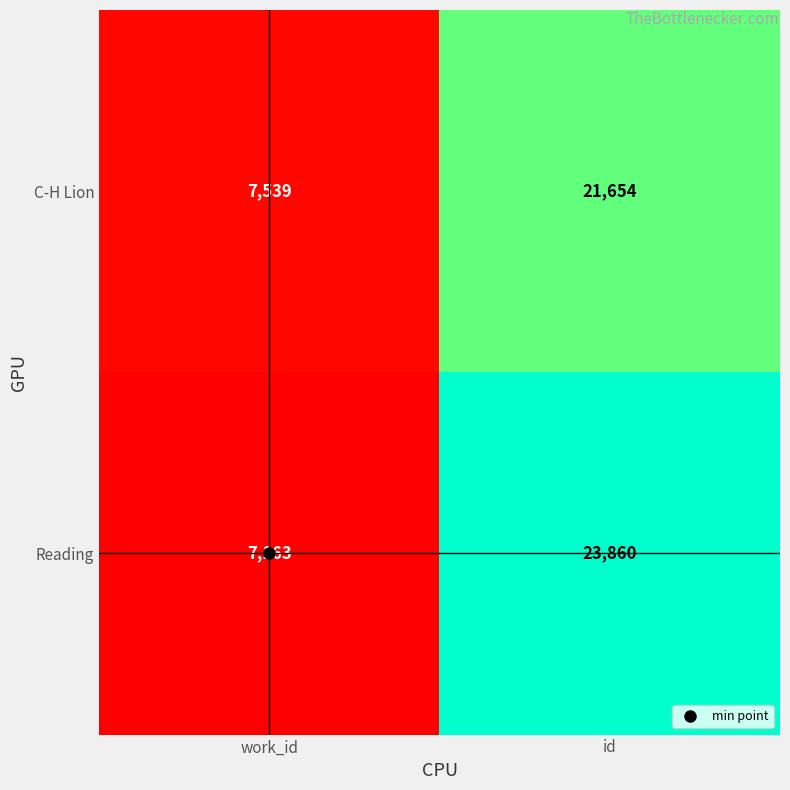

Between work_id and id, which series saw the biggest shift?

Reading